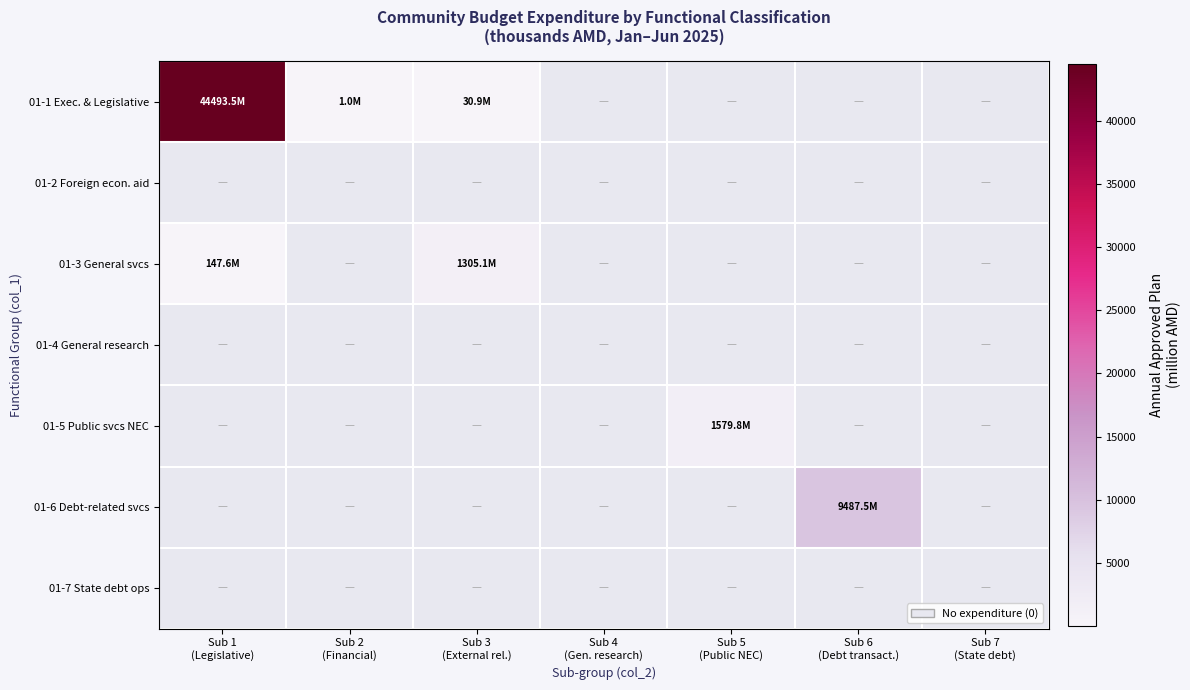

Between Sub 3
(External rel.) and Sub 2
(Financial), which is larger?

Sub 3
(External rel.)